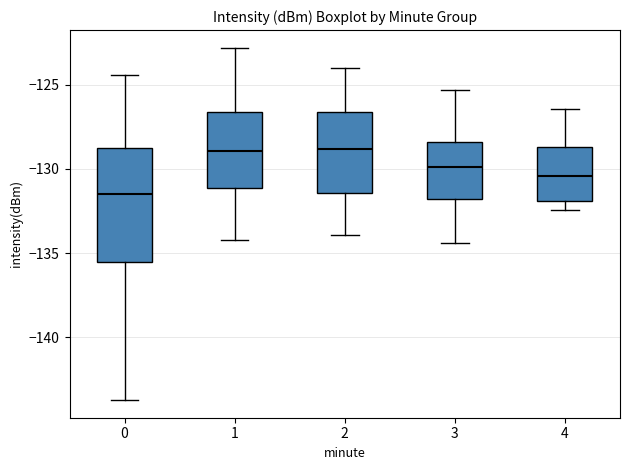

Where does the upper whisker of the box at x = 1 end on the y-axis? The values are not printed on the chart, so give them approximately, as read against the axis.

-123.0